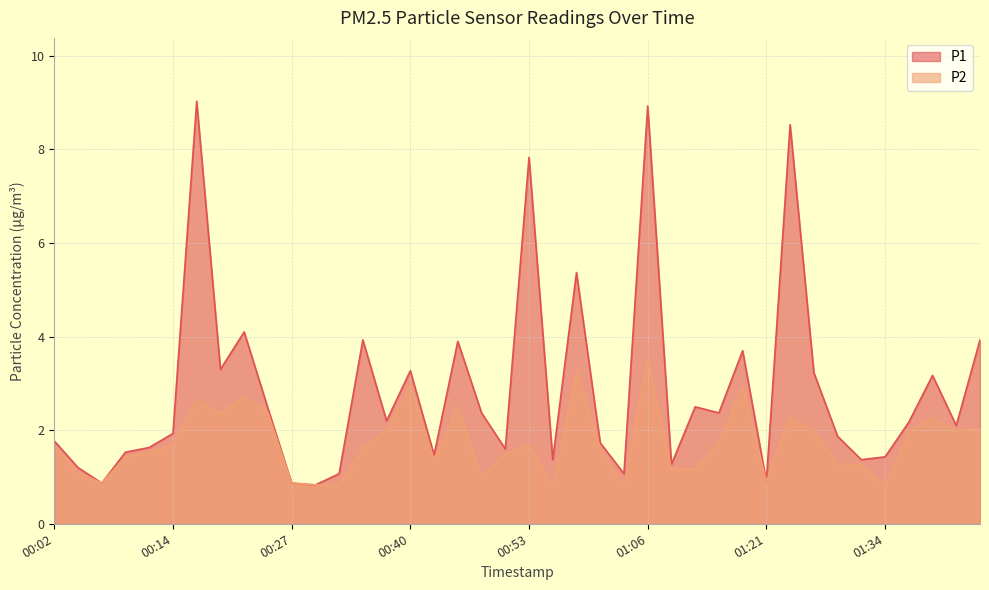

The value of P2 at 00:58 is 3.2. True or false?

True